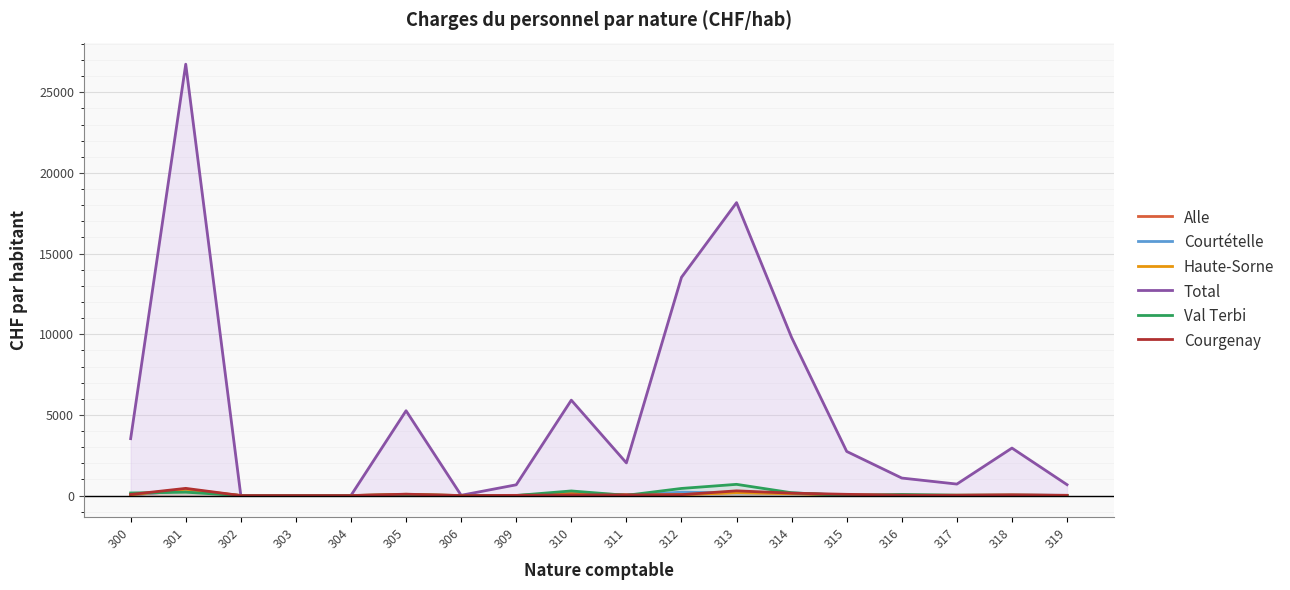

Reading left to right, list all the values displayed in this chart.

Alle: 45.5	308.6	0.0	0.0	0.0	52.8	0.0	1.5	131.7	53.8	68.8	190.1	141.2	12.1	0.0	28.4	38.5	3.5
Courtételle: 47.4	306.6	0.0	0.0	0.0	73.6	0.0	7.2	75.0	12.8	208.4	162.3	162.3	27.6	13.8	9.3	36.5	10.9
Haute-Sorne: 46.6	388.1	0.0	0.0	0.0	78.5	0.0	3.2	94.3	19.9	58.5	176.5	115.2	41.6	14.9	10.7	28.6	1.9
Total: 3527.0	26741.7	2.4	6.3	7.9	5258.2	16.9	666.9	5913.9	2024.3	13528.1	18160.5	9796.9	2734.6	1085.8	711.9	2943.7	674.4
Val Terbi: 161.2	208.5	0.0	0.0	0.0	30.3	0.0	5.7	285.4	14.9	441.2	695.3	172.9	4.3	69.7	23.2	8.3	8.4
Courgenay: 67.5	445.7	0.0	0.0	0.0	84.9	0.0	12.3	45.1	38.7	57.2	291.8	148.4	75.9	25.2	10.2	37.1	15.8